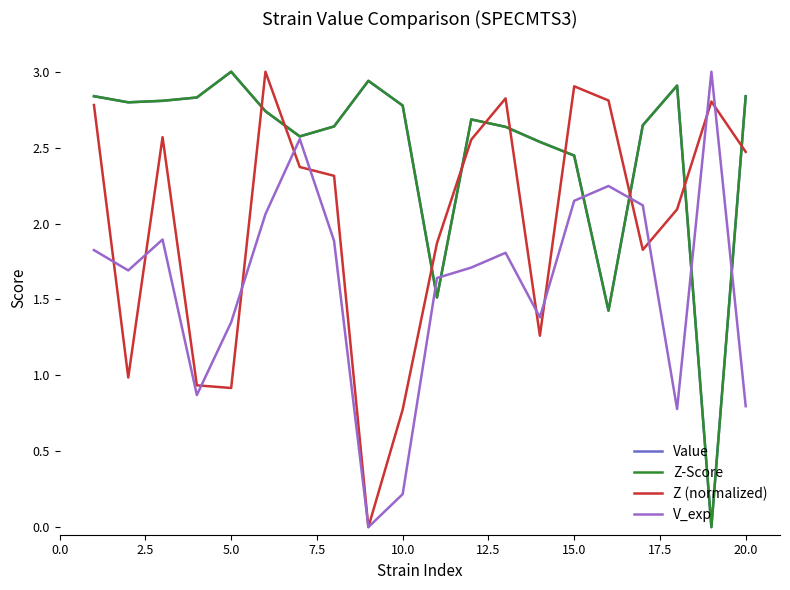

How many lines are shown in the chart?

4